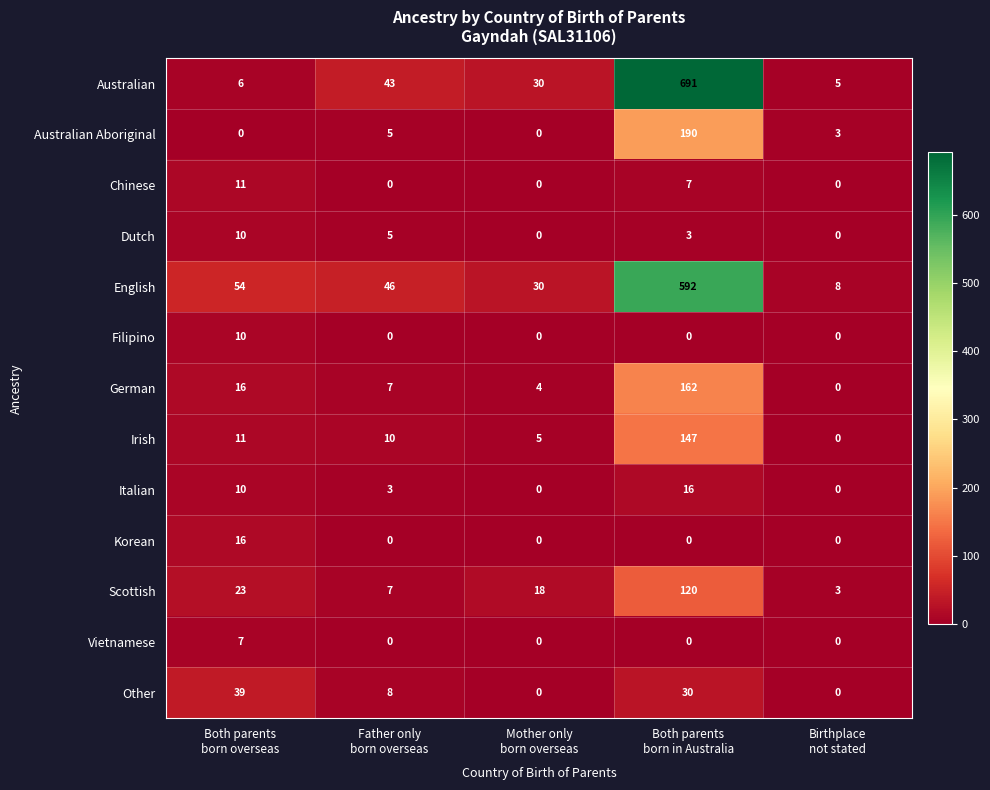

Which series has the widest spread of values?

Australian